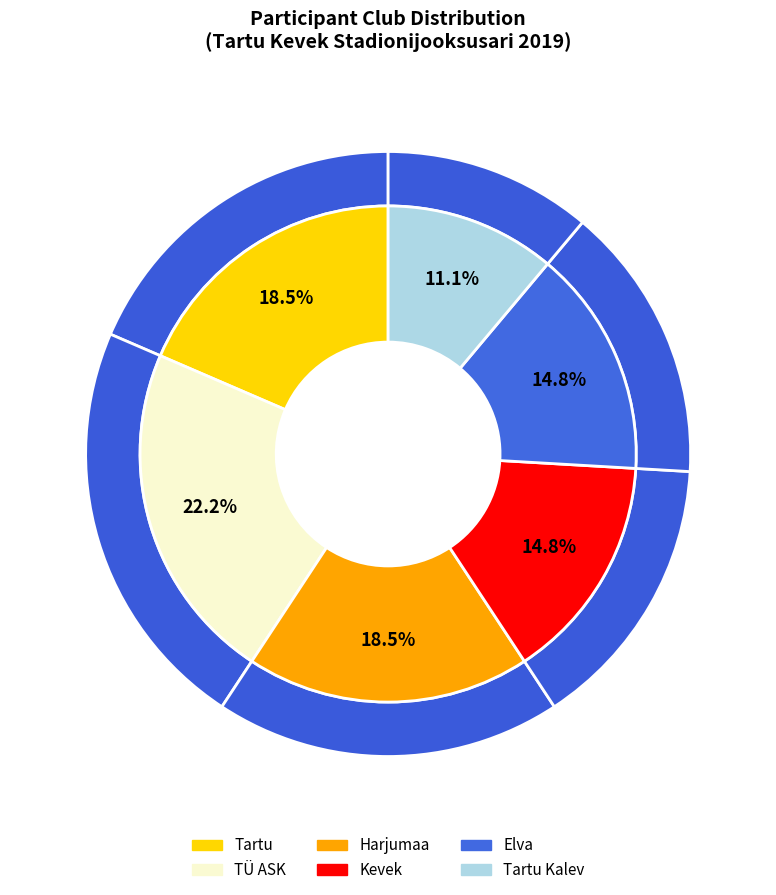

To the nearest percent, what is the difference between the largest and smallest slice percentages?

11%